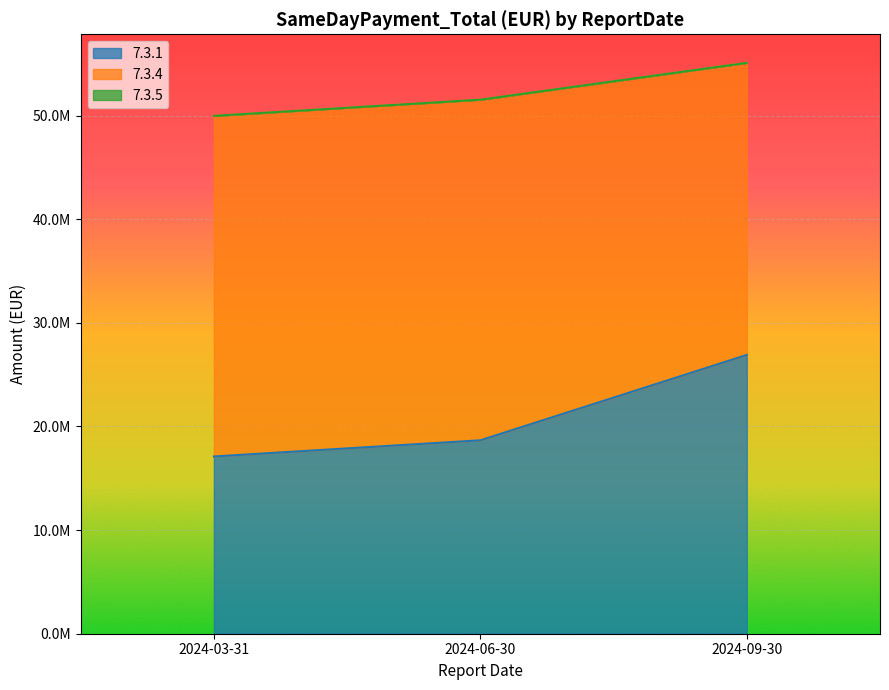

Between 2024-09-30 and 2024-06-30, which is larger?

2024-09-30